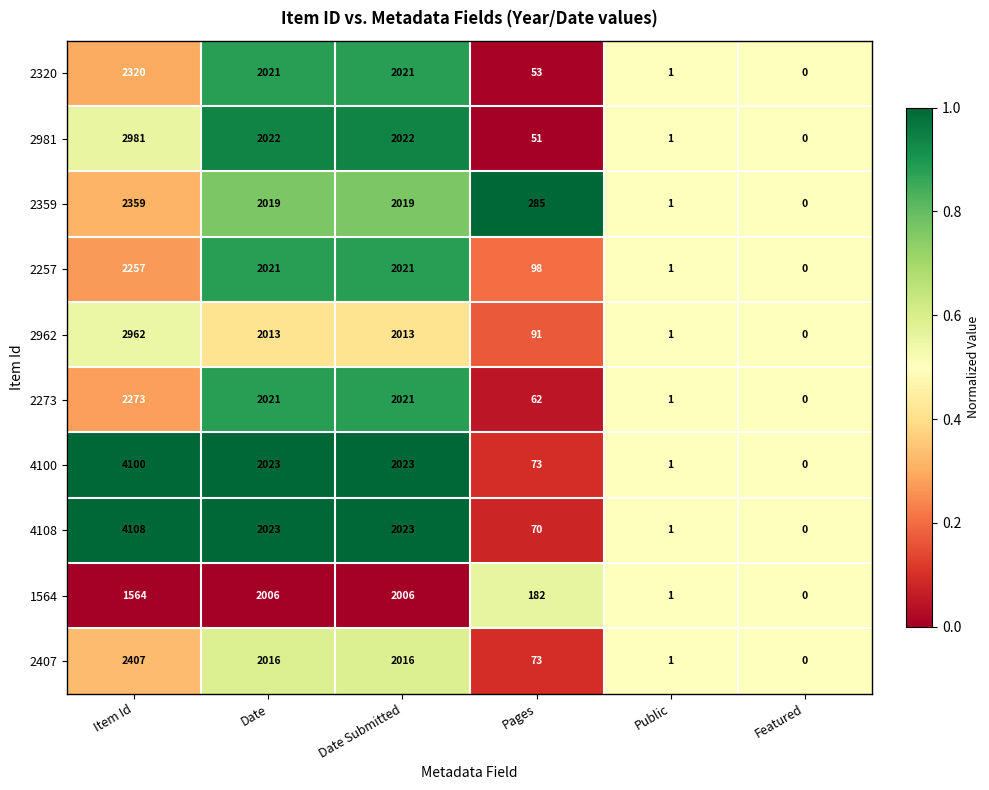

The 2962 series shows 2013 at Date Submitted. True or false?

True